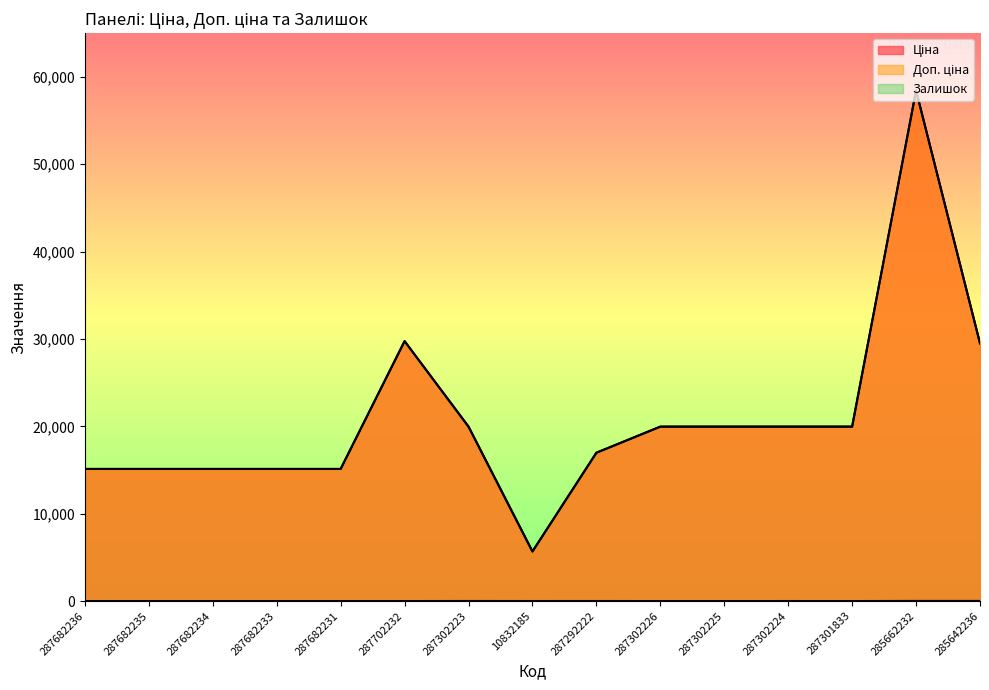

How many interior local peaks does the Доп. ціна series have?

2